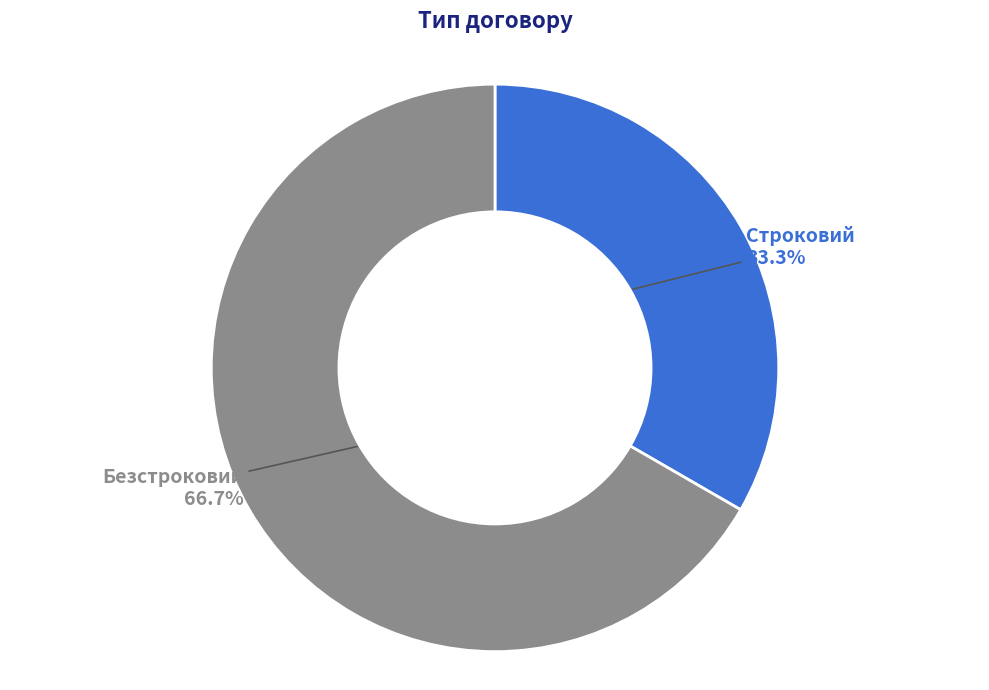

Count the number of slices in the pie.

2